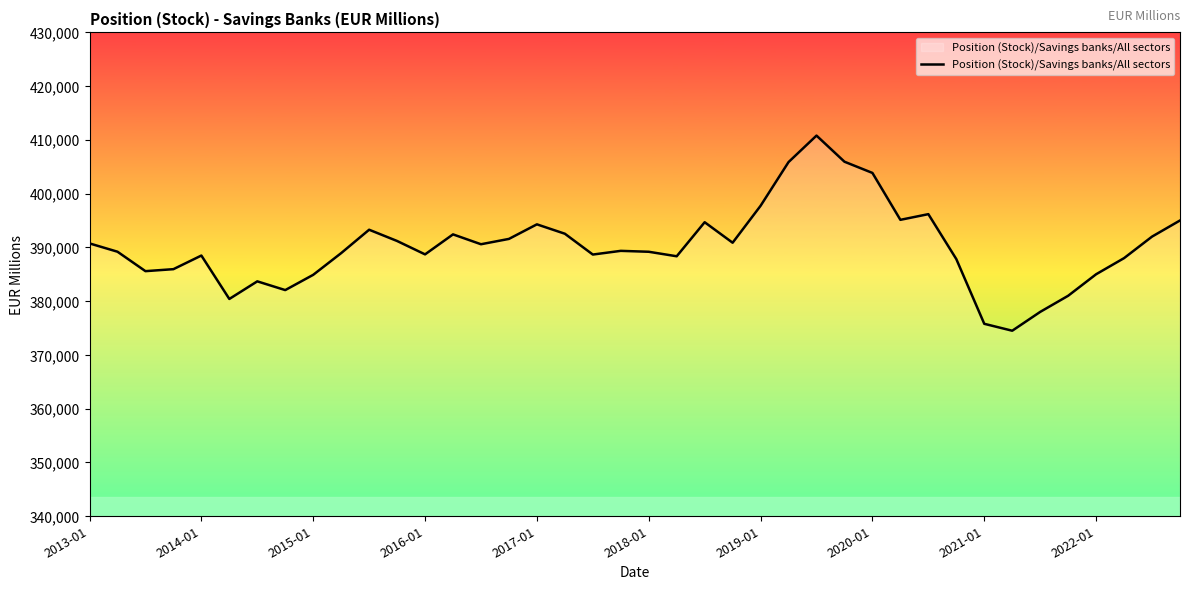

What is the minimum value shown in the chart?

374500